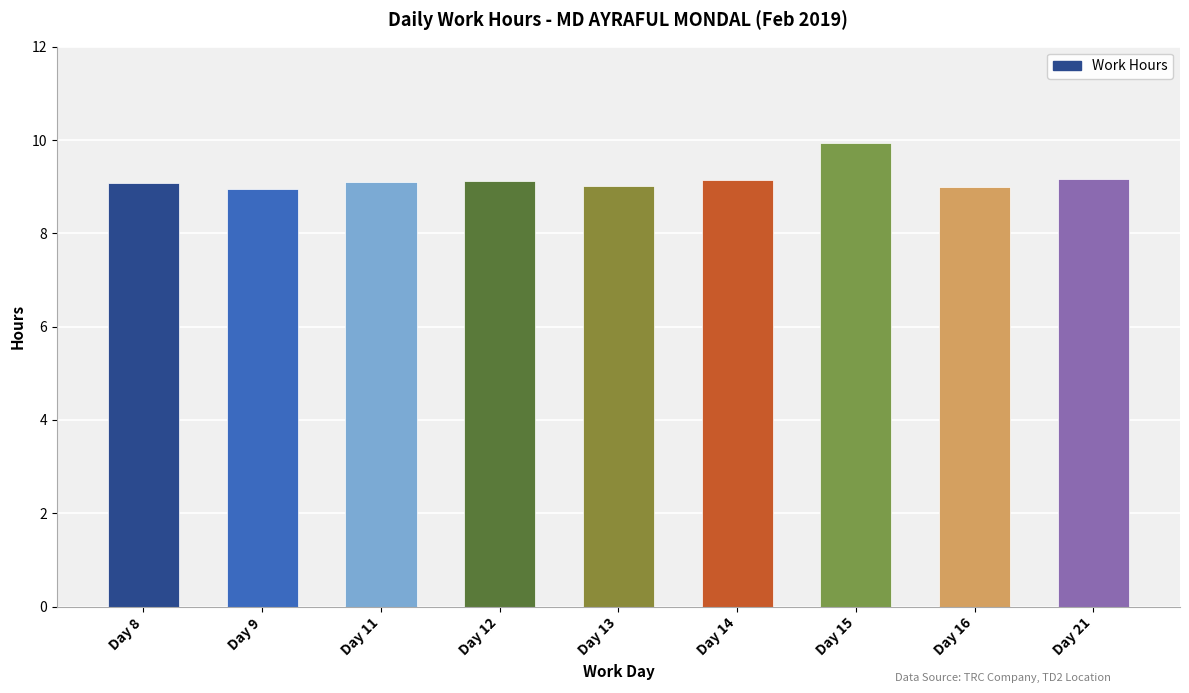

What is the minimum value shown in the chart?

9.0